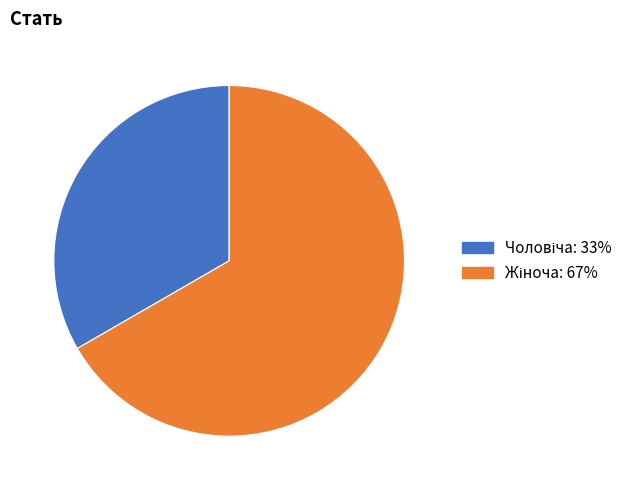

Is there any slice that represents more than half of the pie?

Yes